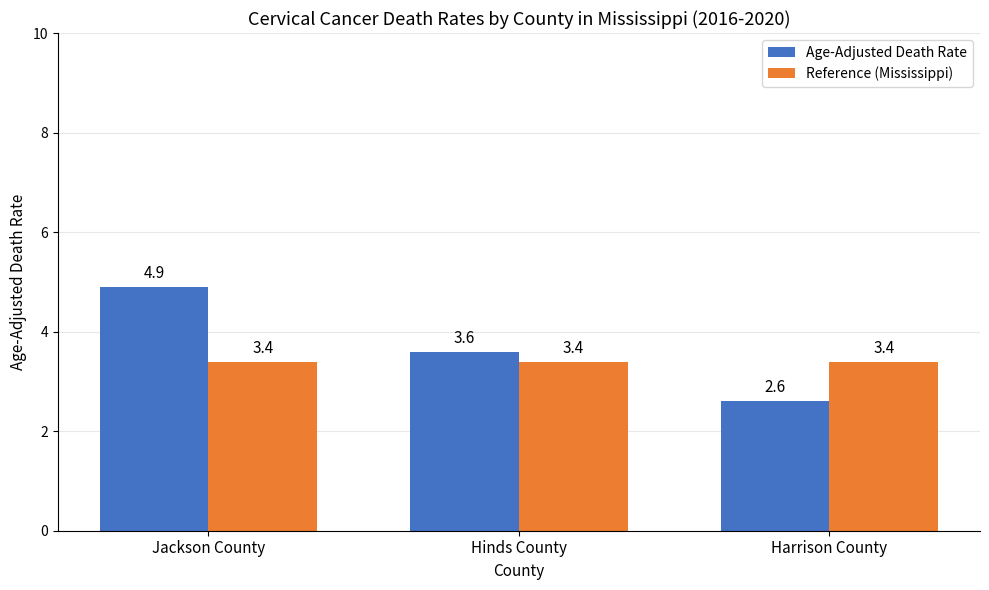

Does the chart contain any negative values?

No